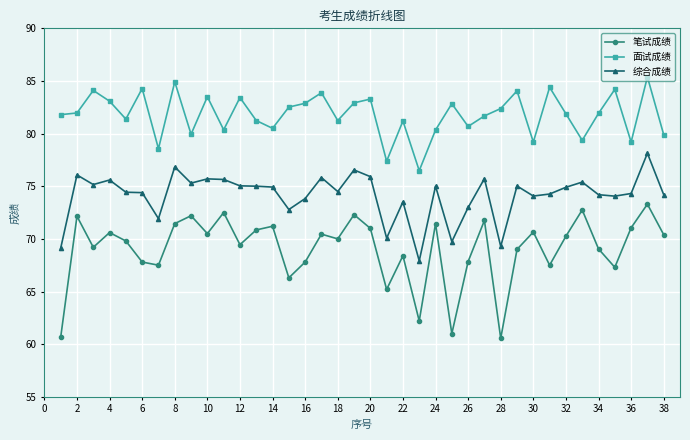

True or false: 笔试成绩 has more than 2 interior local peaks.

True